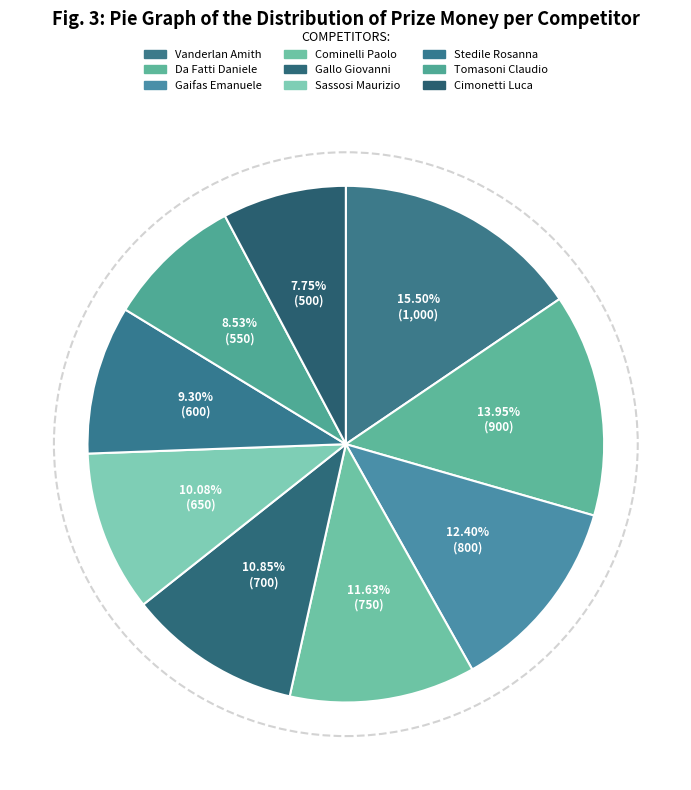

To the nearest percent, what percentage of the pie is Cominelli Paolo?

12%